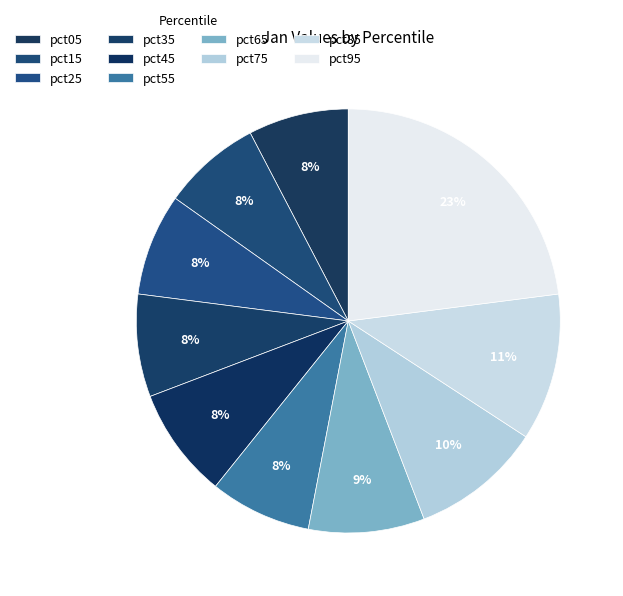

How many segments does this pie chart have?

10